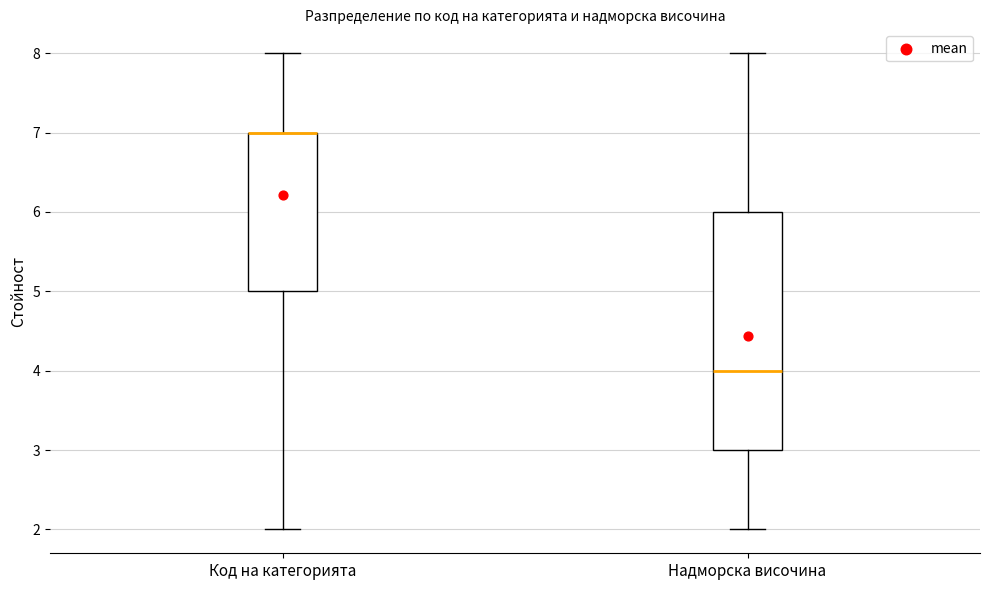

Reading left to right, transcribe this box plot: for each box, give where its median line is, the range the box spans, and where its two whiskers end, as read against the y-axis. The values are not printed on the chart, so give them approximately, as read against the axis.

Код на категорията: median 7 (drawn on the box's upper edge), box 5 to 7, whiskers 2 to 8
Надморска височина: median 4, box 3 to 6, whiskers 2 to 8